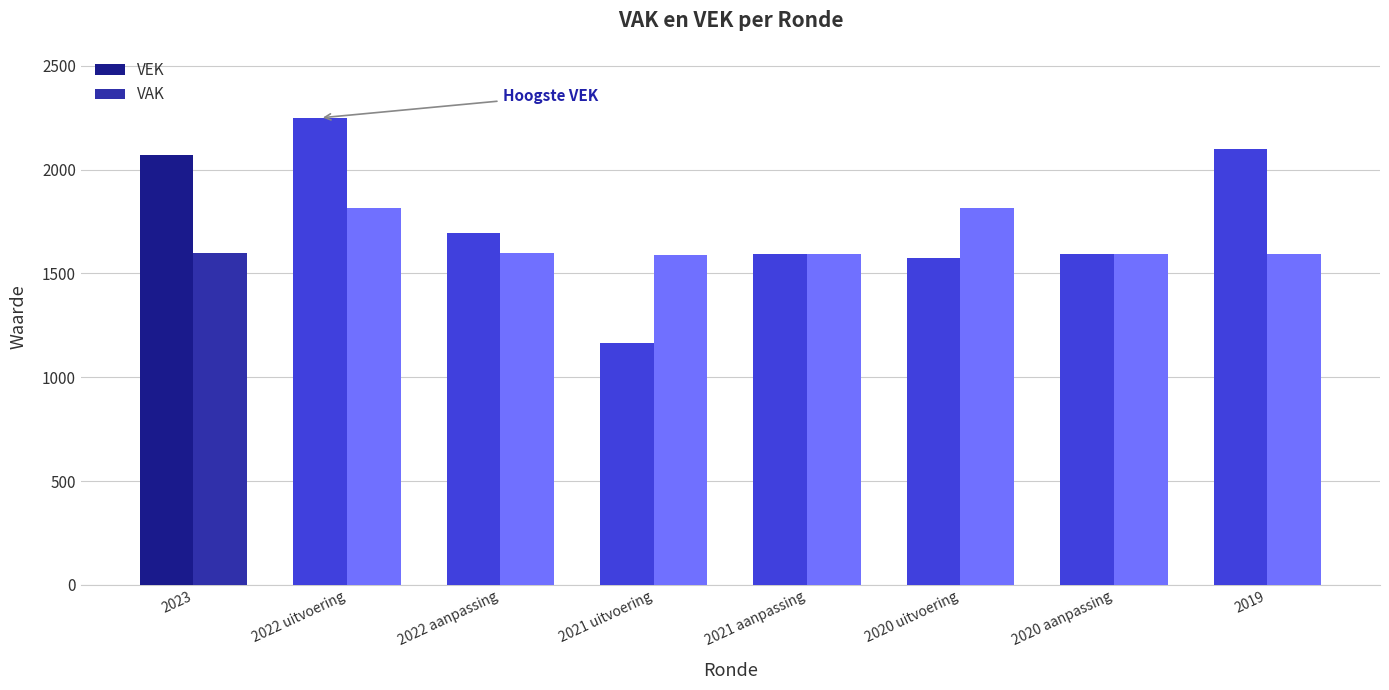

What is the sum of all VAK values?

13196